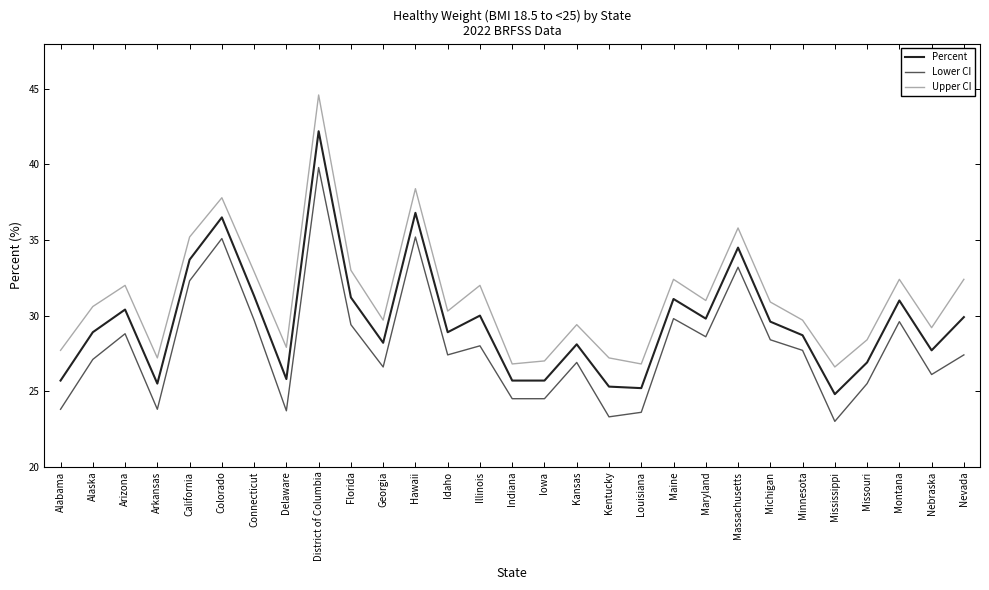

What is the total value across all series at Hawaii?

110.4